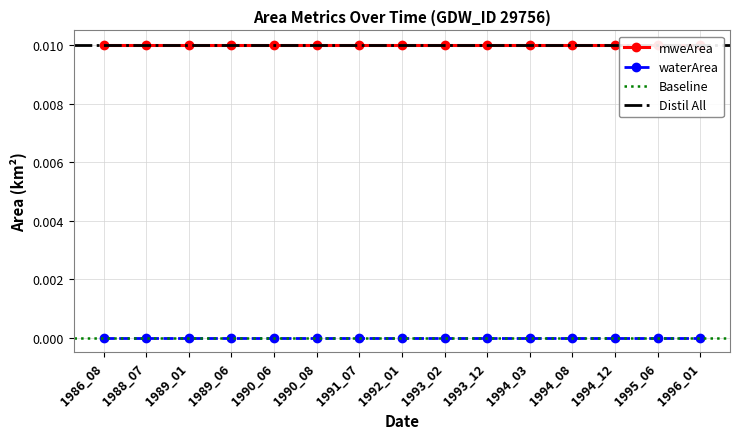

Which label corresponds to the smallest value in the chart?

1986_08